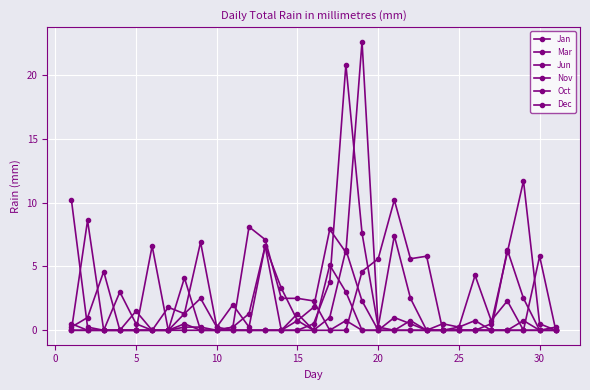

What is the sum of all Mar values?

50.4